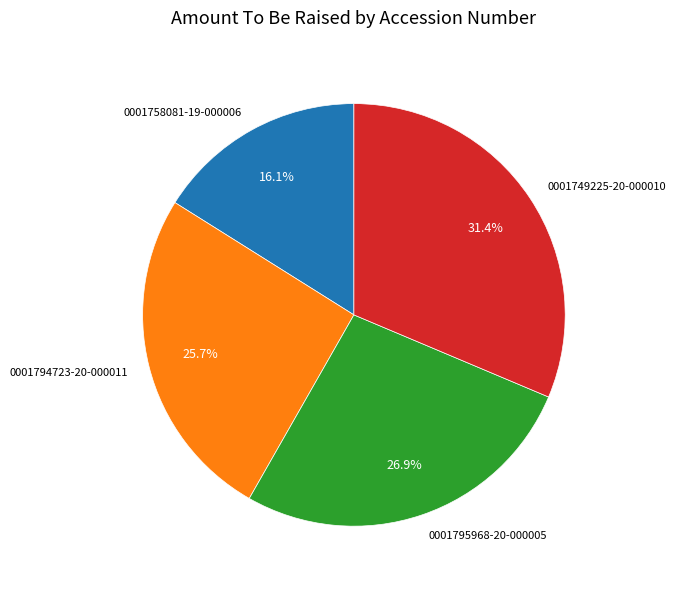

How many slices are in this pie chart?

4